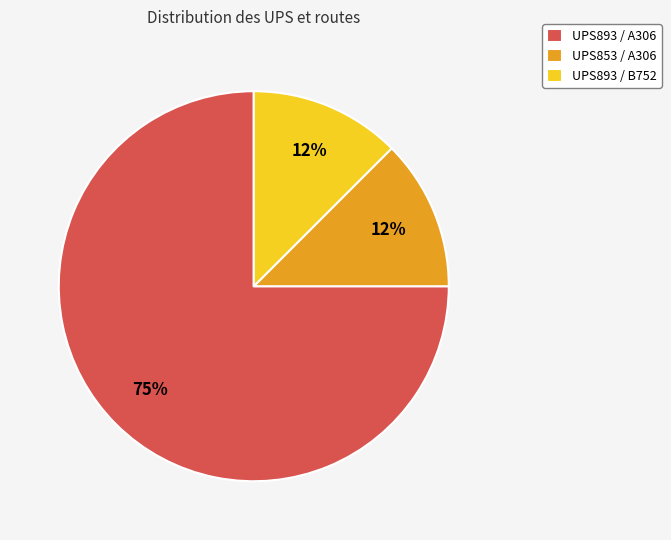

How many segments does this pie chart have?

3